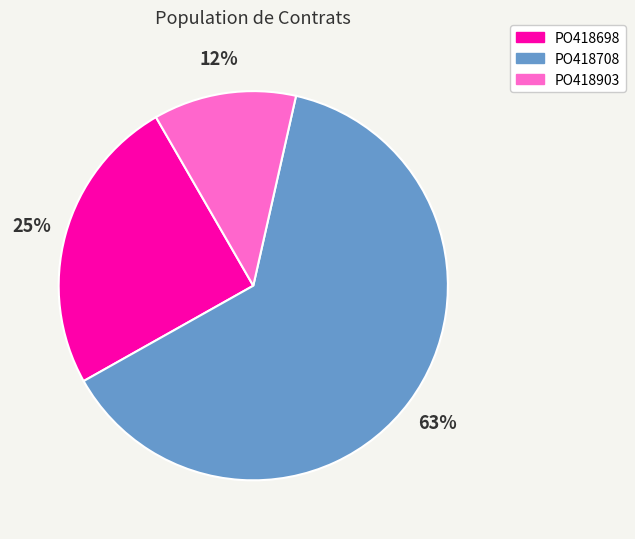

What percentage is the PO418708 slice, to the nearest percent?

63%